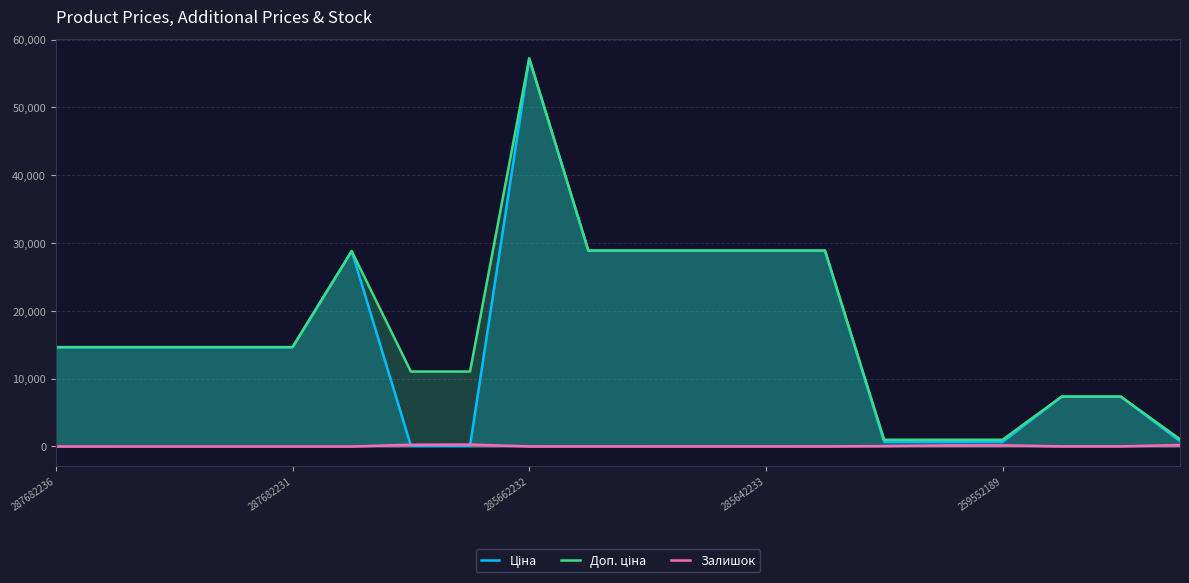

How many lines are shown in the chart?

3